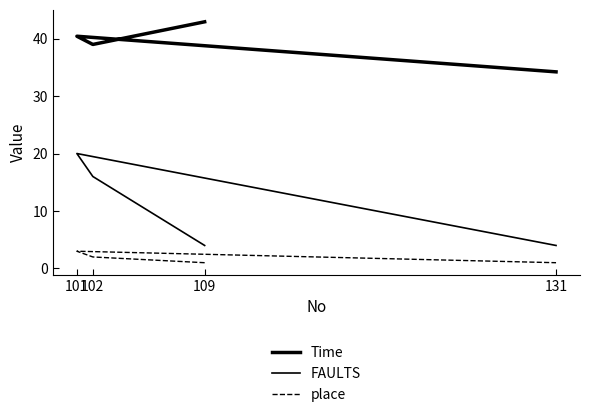

True or false: FAULTS and place cross at least once.

False